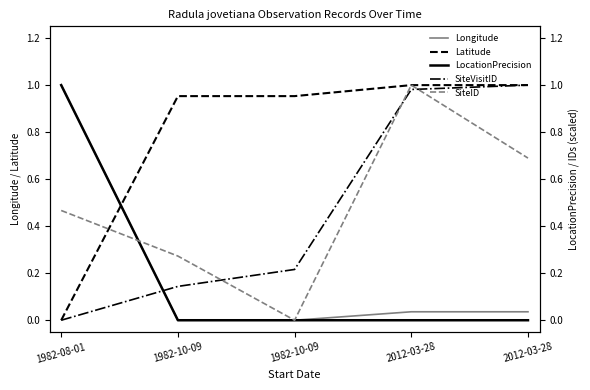

At which category does the chart reach its minimum across all series?

1982-10-09